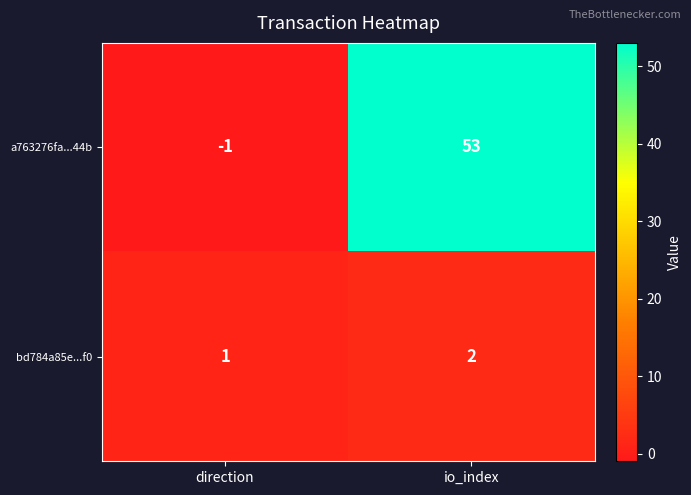

The a763276fa...44b series shows -1 at direction. True or false?

True